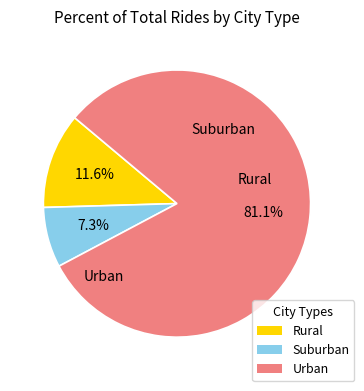

Is there a majority slice in this chart?

Yes